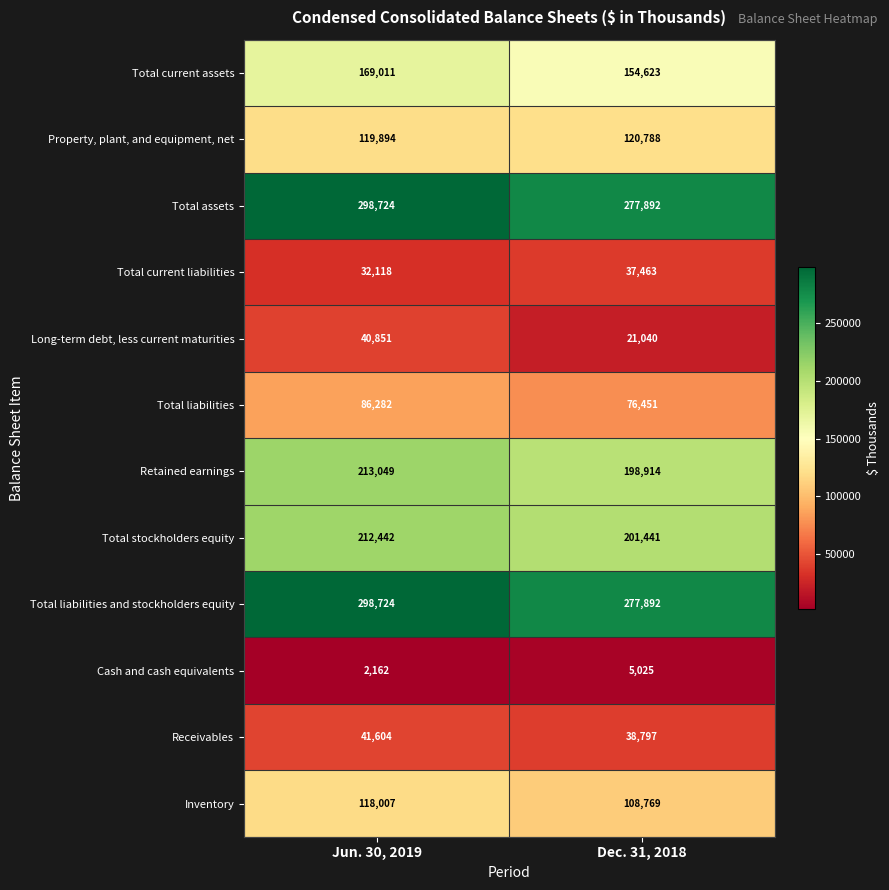

What is the difference between the maximum and minimum values in the Cash and cash equivalents series?

2863